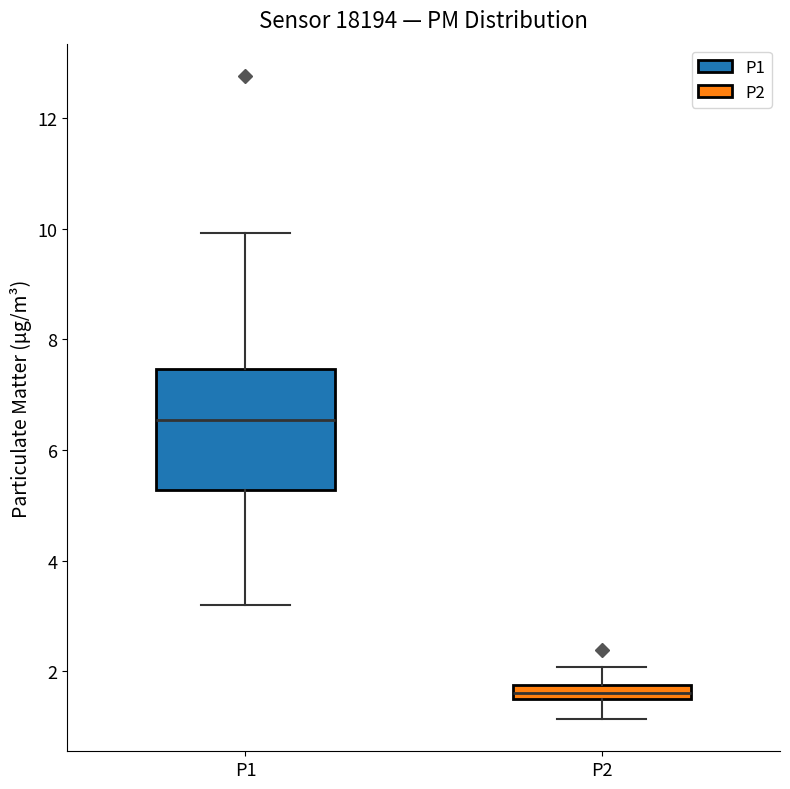

Where does the upper whisker of the box for P1 end on the y-axis? The values are not printed on the chart, so give them approximately, as read against the axis.

10.0